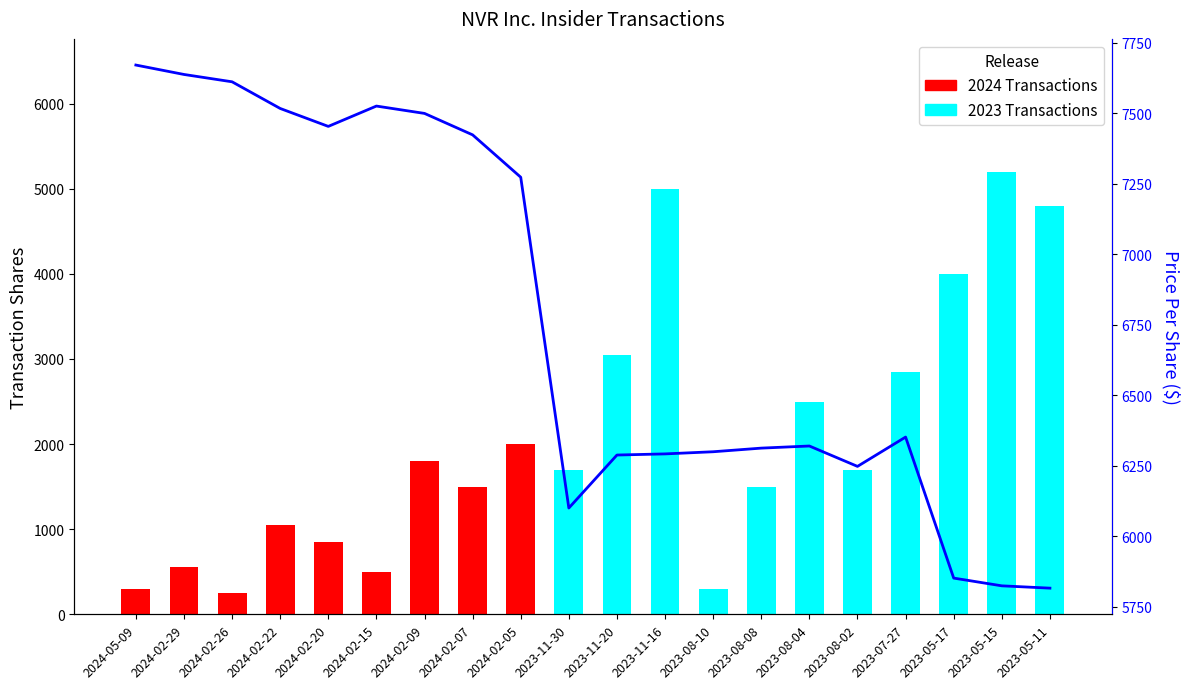

Are the bars horizontal?

No